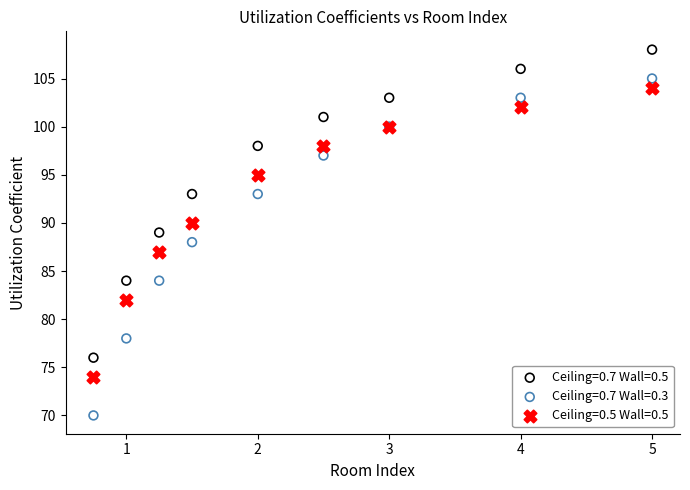

What are all the series names shown in the legend?

Ceiling=0.7 Wall=0.5, Ceiling=0.7 Wall=0.3, Ceiling=0.5 Wall=0.5